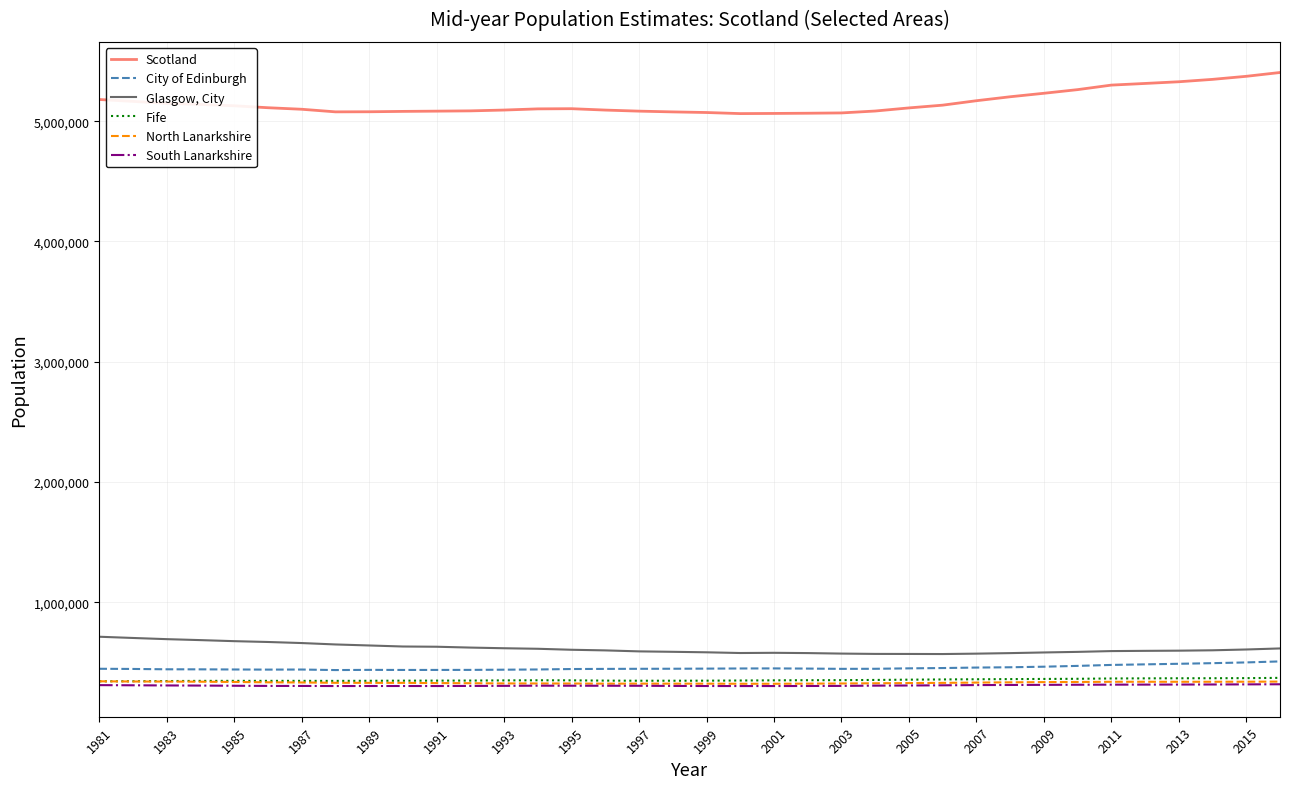

True or false: Glasgow, City and South Lanarkshire cross at least once.

False